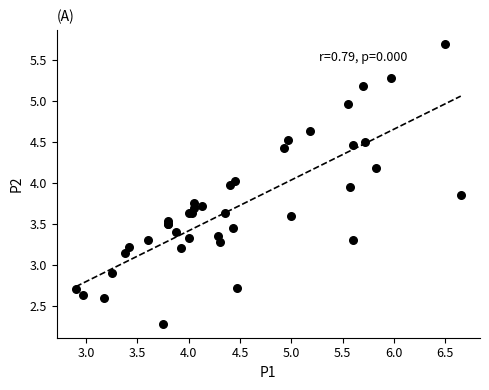

What Y value in the scatter plot is closest to 3?

2.9